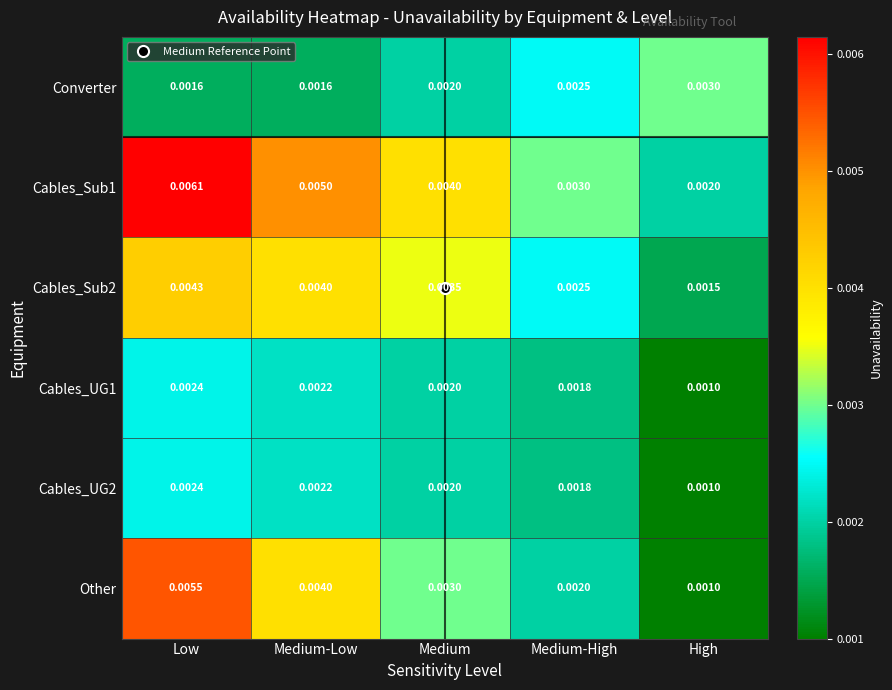

Which series has the widest spread of values?

Other